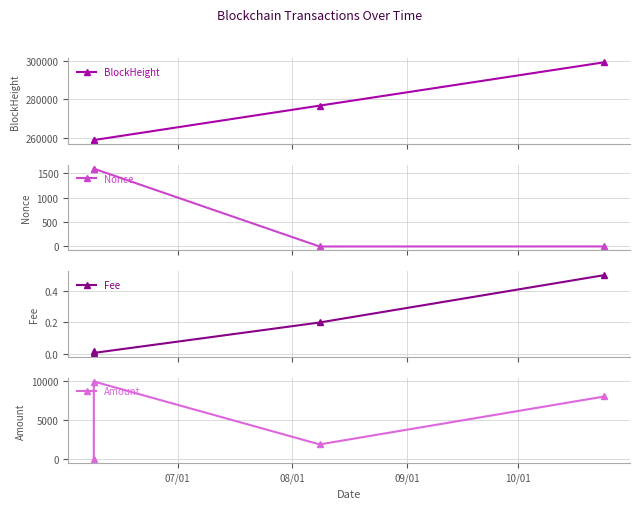

What is the highest value of the BlockHeight series?

299372